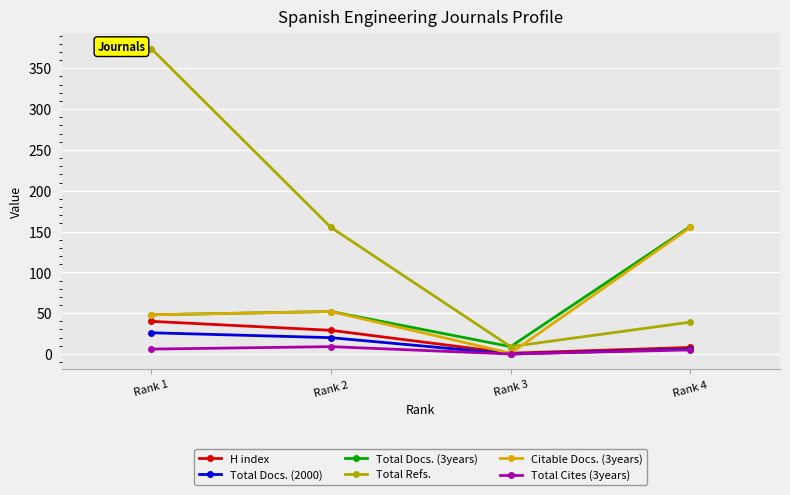

At which category is the sum across all series the highest?

Rank 1